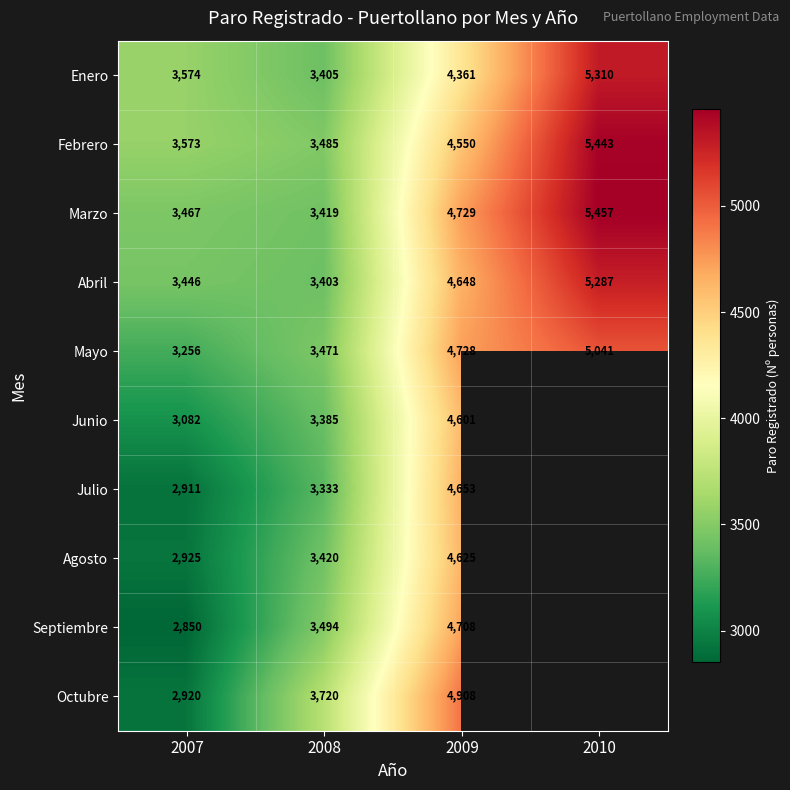

What is the difference between the highest and lowest values at 2010?

416.0